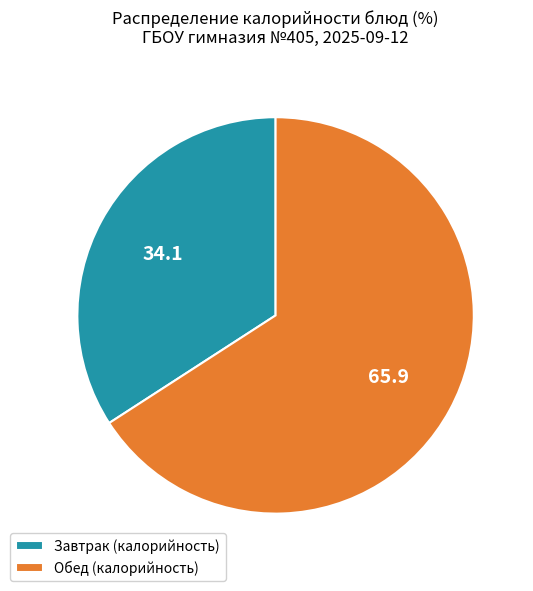

How many segments does this pie chart have?

2